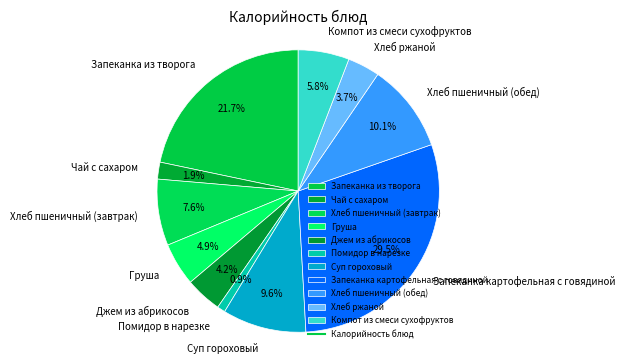

What percentage is the Чай с сахаром slice, to the nearest percent?

2%